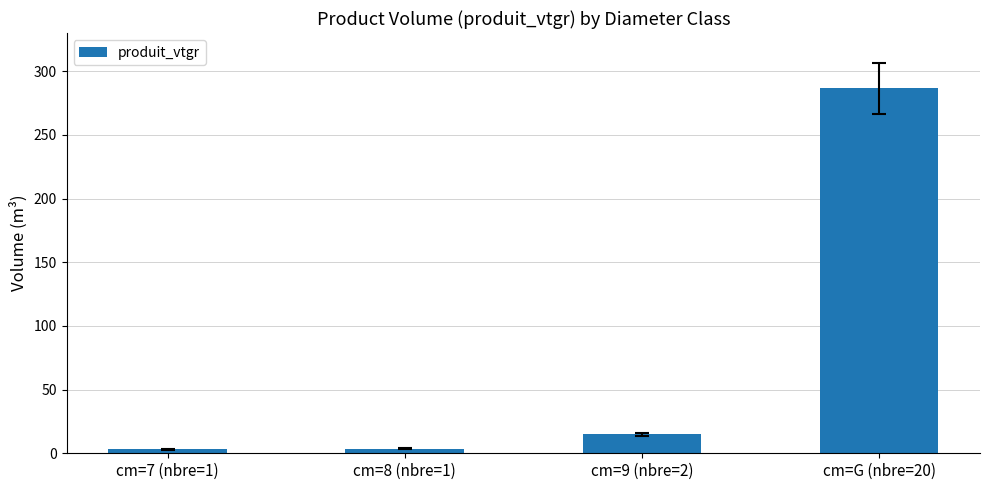

What position from the right is cm=9 (nbre=2)?

2